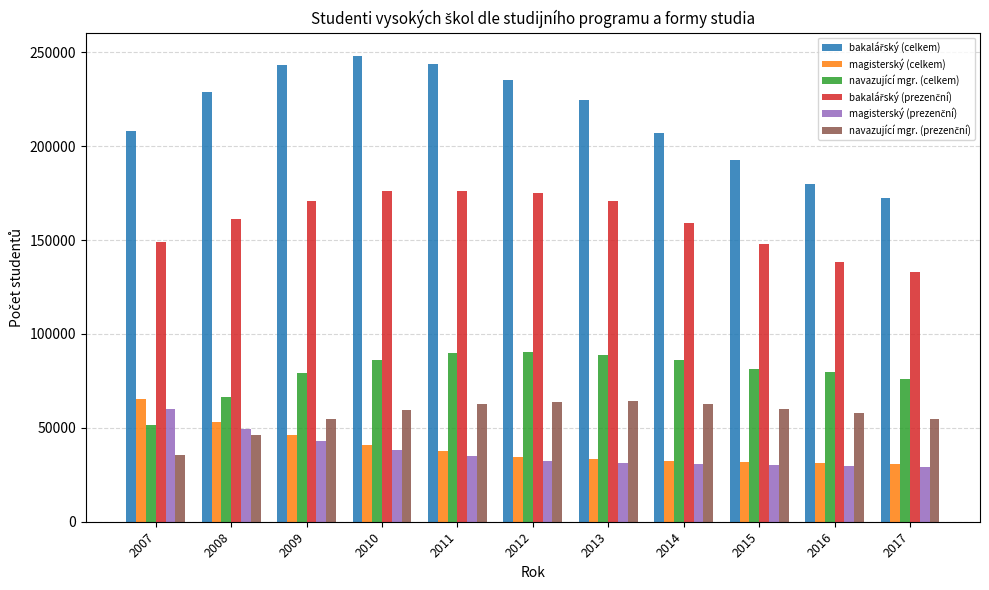

At how many categories does at least one series exceed 114049?

11